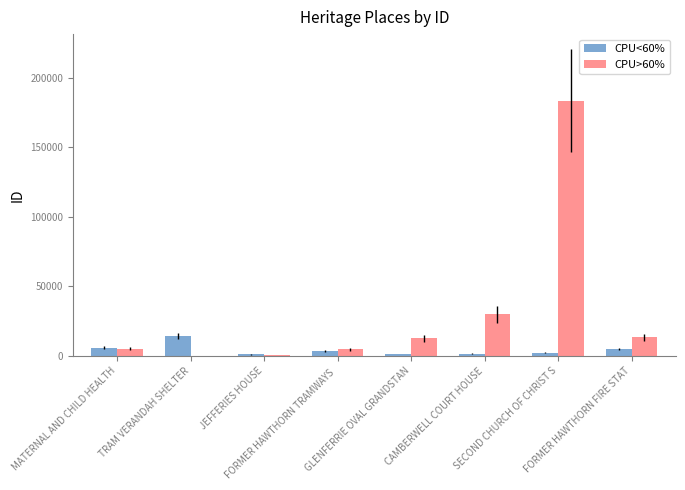

How many groups of bars are there?

8